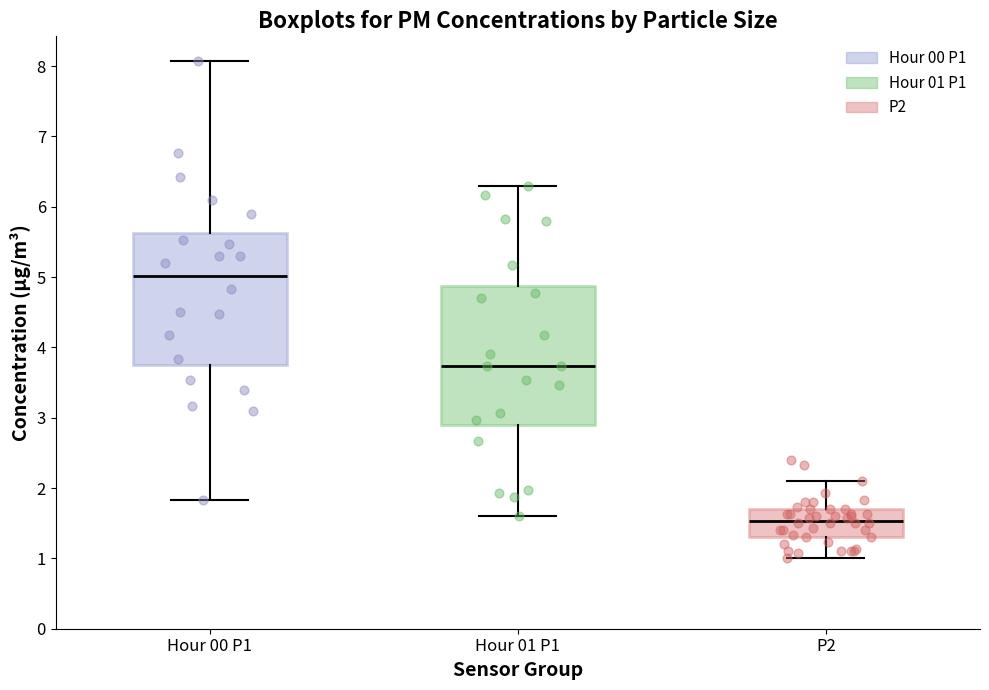

Which box has the lowest median line?

P2